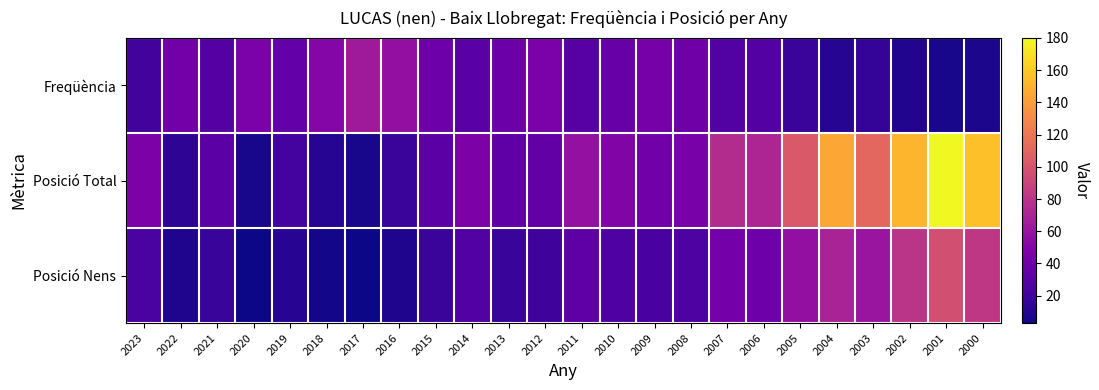

Which label corresponds to the largest value in the chart?

2001